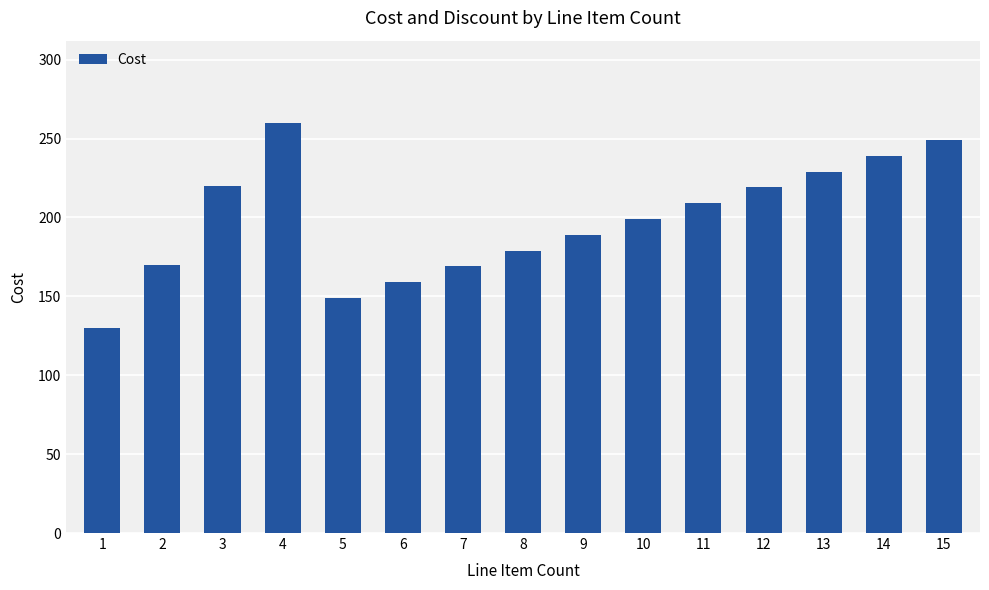

What is the value of the 12th bar from the left?

219